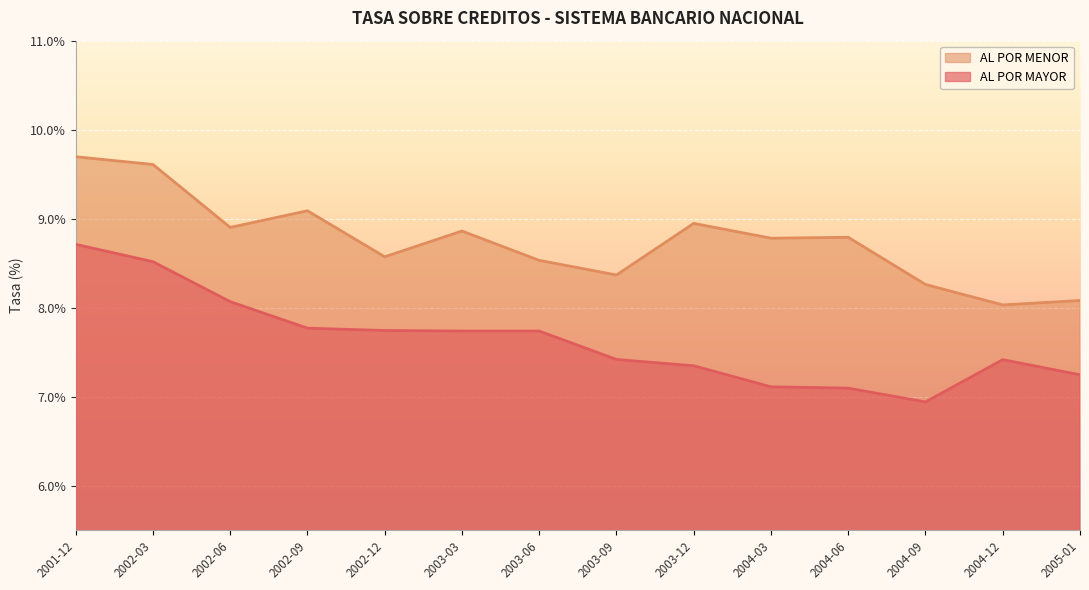

How many data points in AL POR MAYOR are less than 7?

1